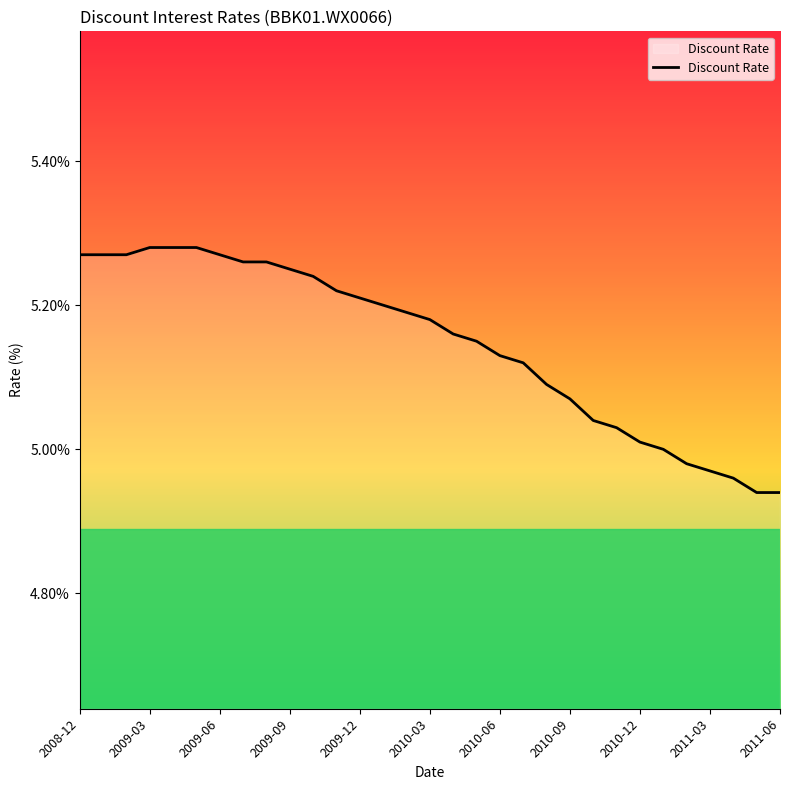

What is the difference between the maximum and minimum values?

0.3